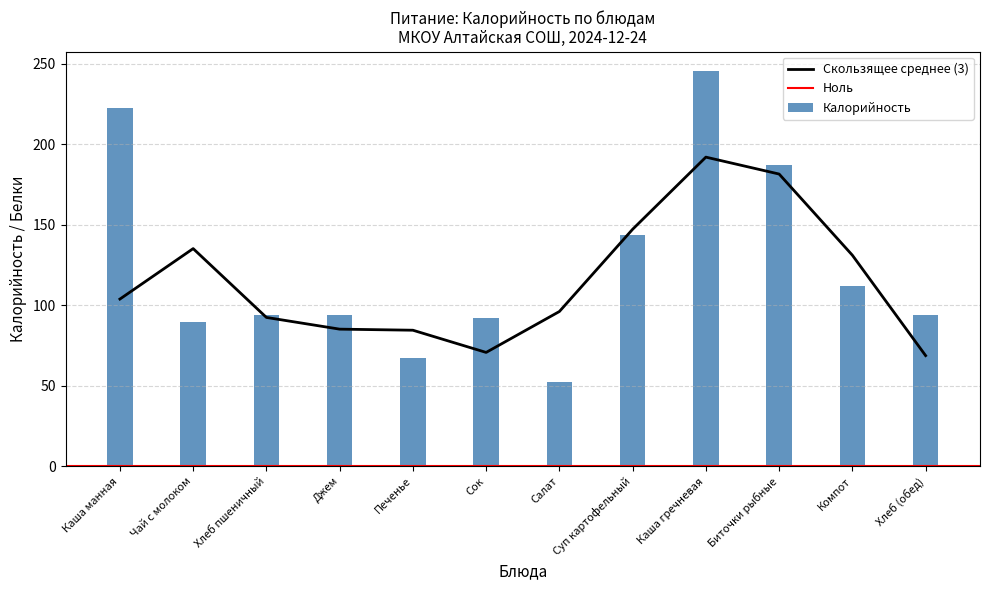

At which label is Калорийность closest to 148?

Суп картофельный